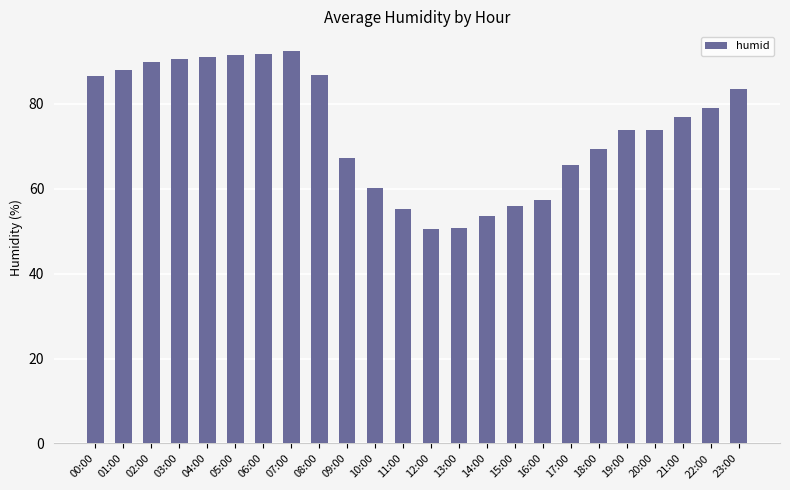

Between 10:00 and 01:00, which is larger?

01:00